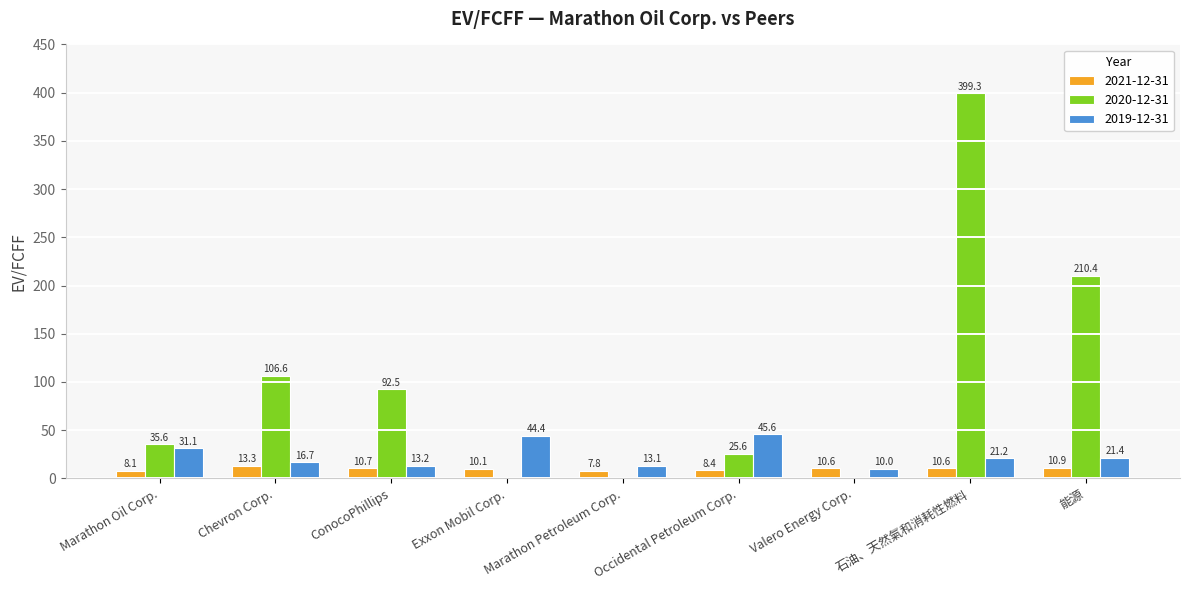

What is the difference between the 2021-12-31 values at 石油、天然氣和消耗性燃料 and Marathon Oil Corp.?

2.5